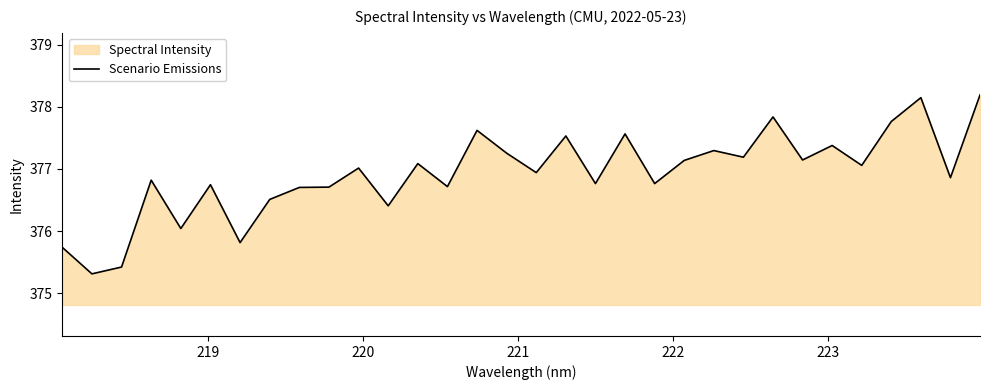

What is the greatest value displayed?

378.2